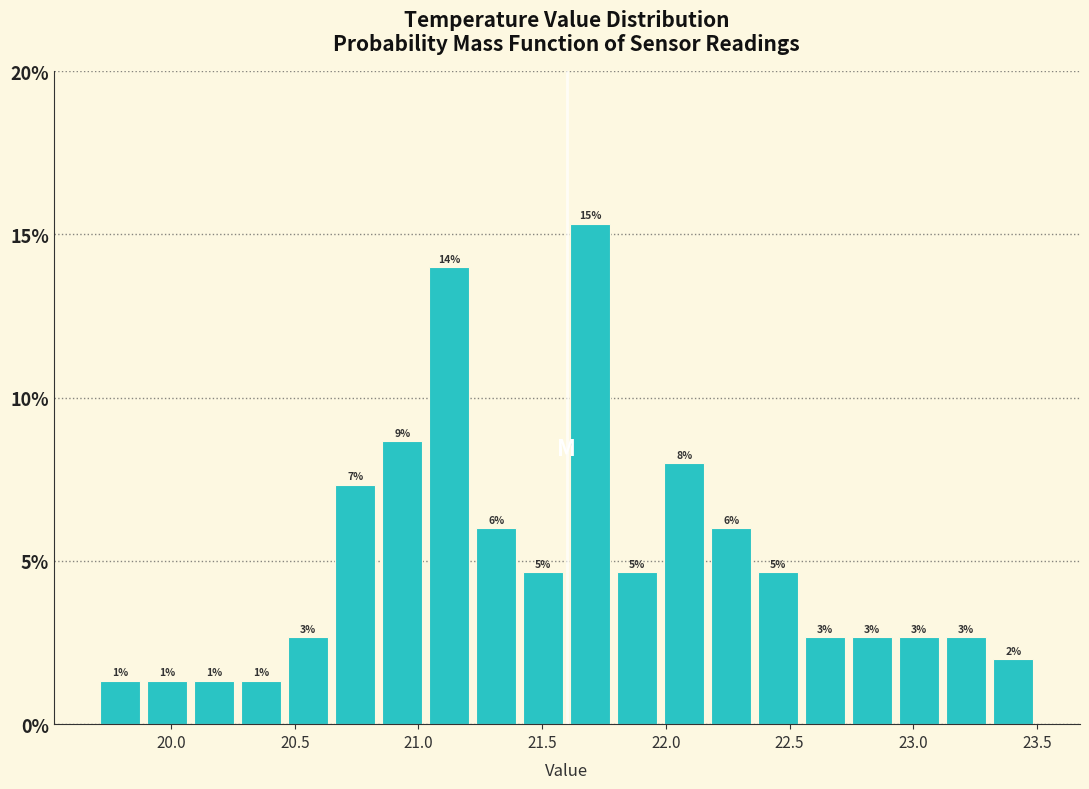

Read against the x-axis, roughly where is the centre of the tallest bar?

21.70